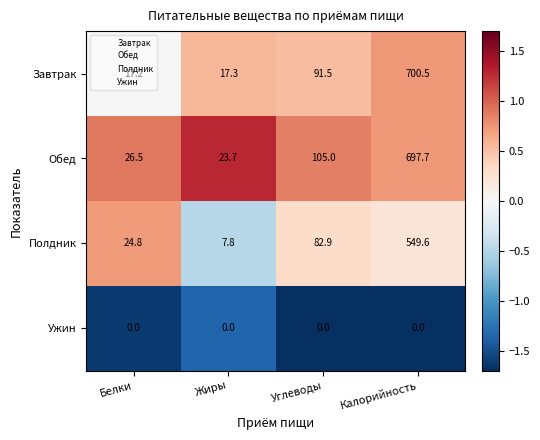

Where does the Завтрак series first go above 91?

Углеводы